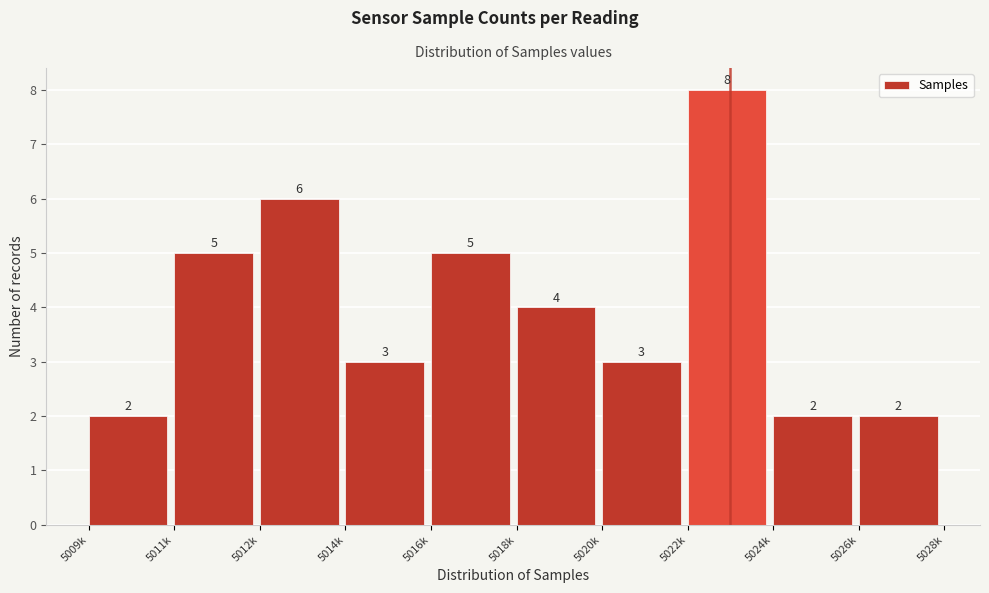

Reading left to right, list all the values displayed in this chart.

5009k=2	5011k=5	5012k=6	5014k=3	5016k=5	5018k=4	5020k=3	5022k=8	5024k=2	5026k=2